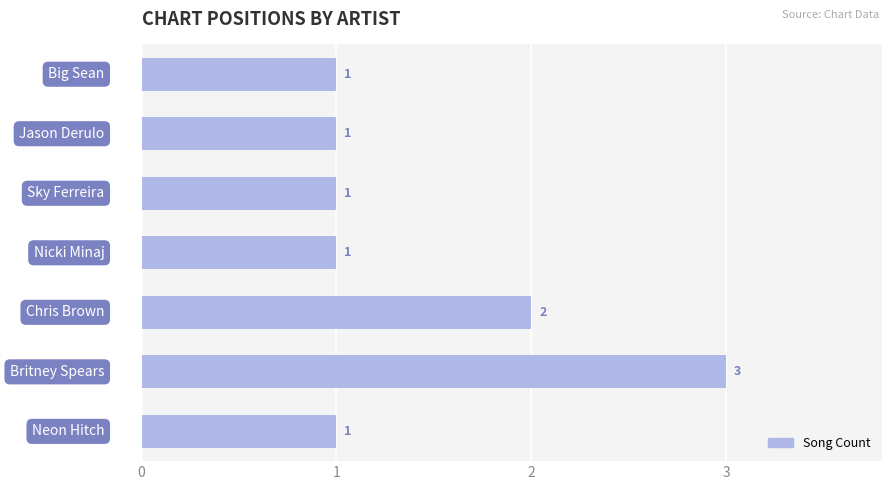

Count the values in the range 1 to 2.

6